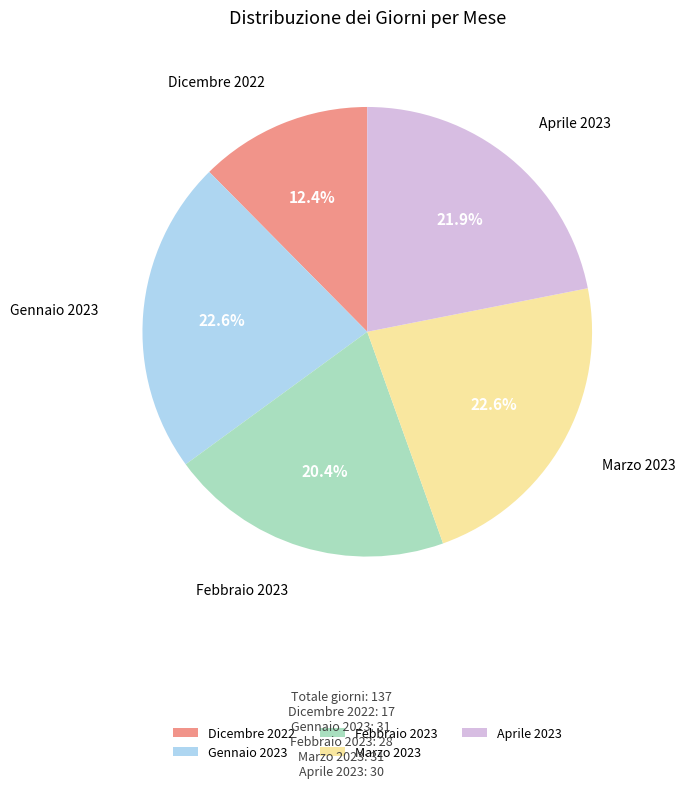

Do Febbraio 2023 and Gennaio 2023 together represent more than half of the pie?

No